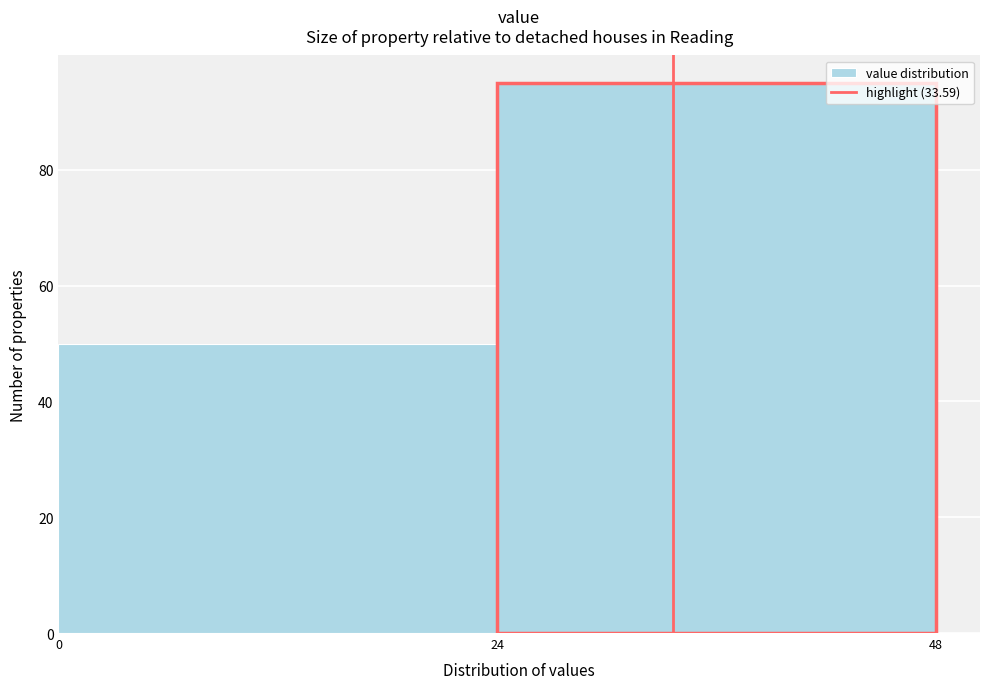

Reading left to right, transcribe this chart: for each bar, give the range it covers on the x-axis and its height. The values are not printed on the chart, so give them approximately, as read against the axis.

0 to 24: 50
24 to 48: 96